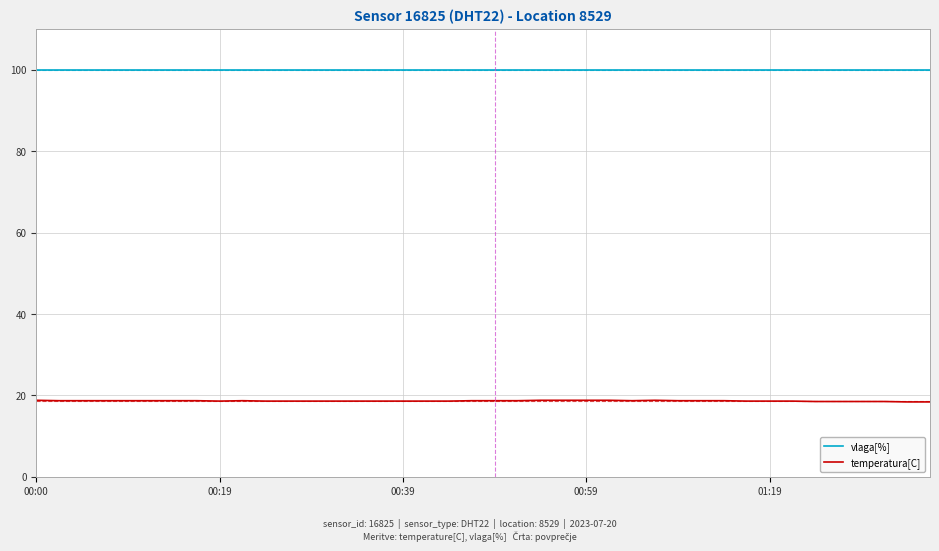

What is the smallest value displayed?

18.4